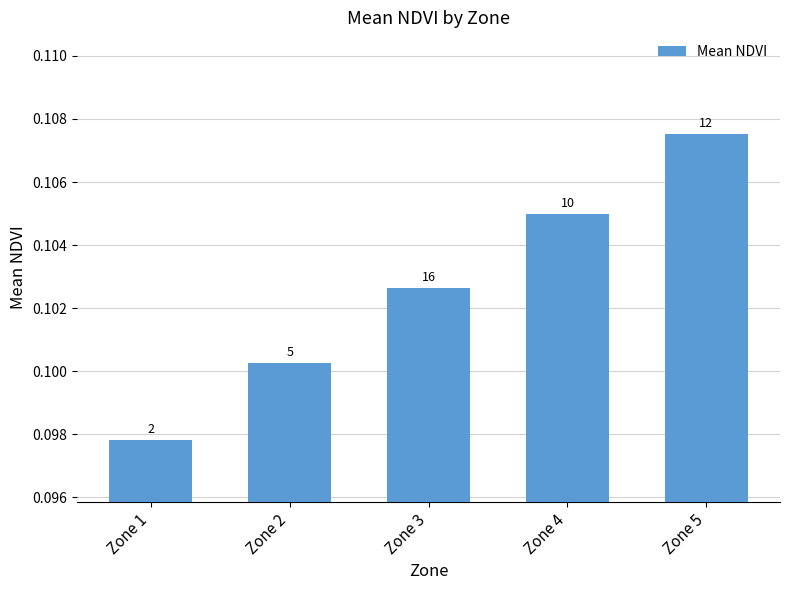

Which category has the lowest value across all series?

Zone 1